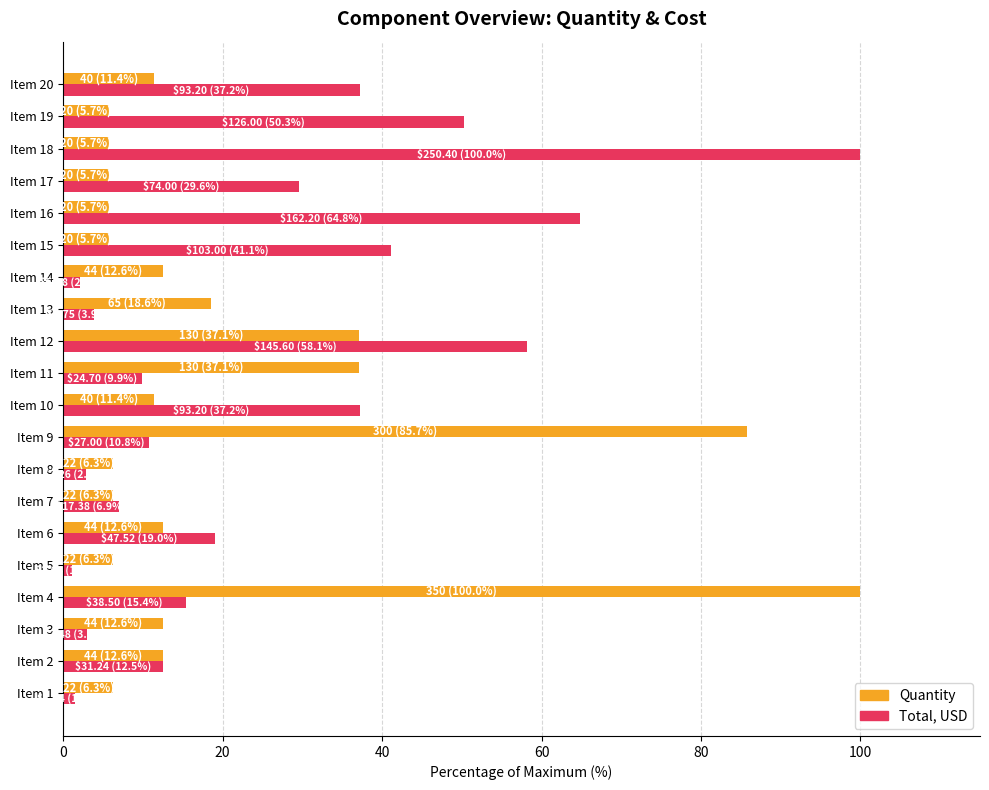

What is the difference between the maximum and minimum values in the Total, USD series?

98.9